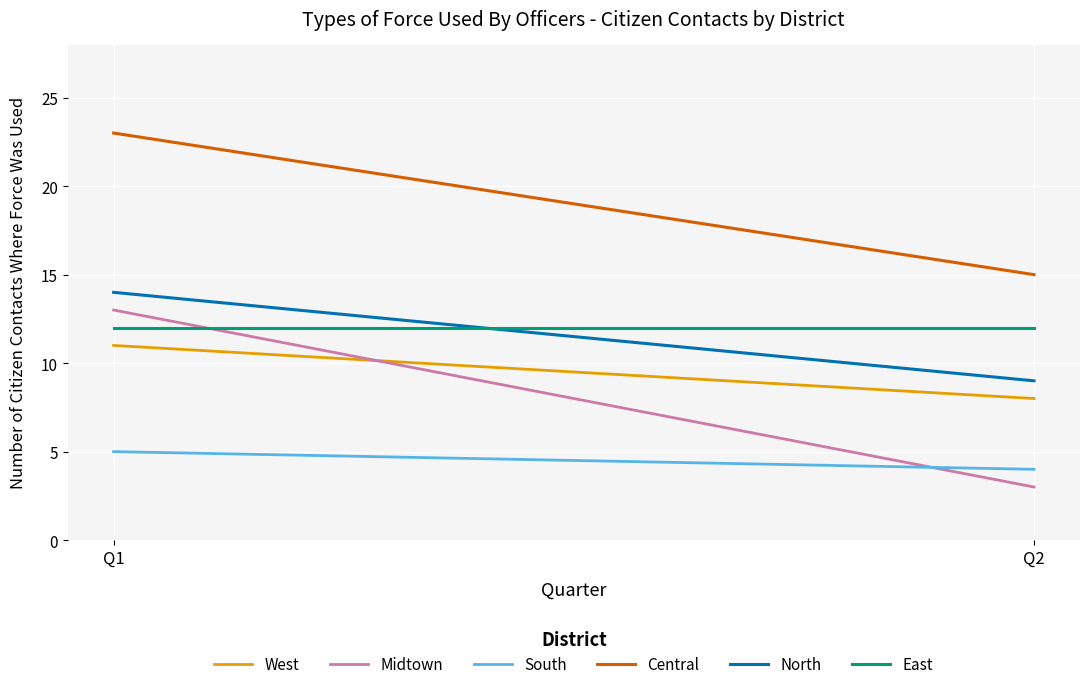

Which category has the lowest value across all series?

Q2